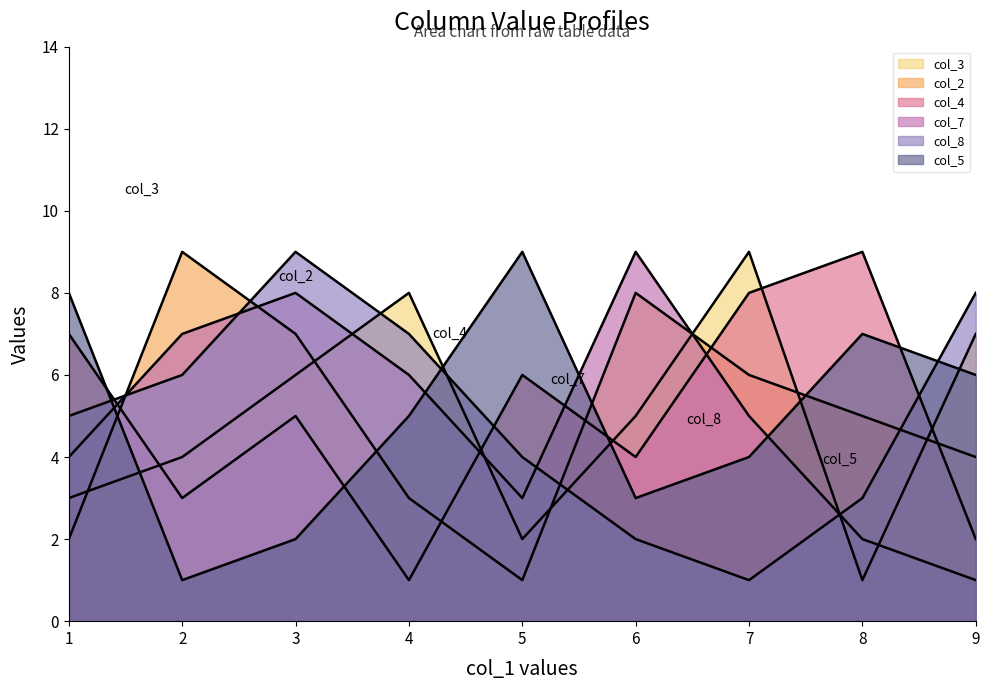

List the series in order of their peak value, highest first.

col_3, col_2, col_4, col_7, col_8, col_5